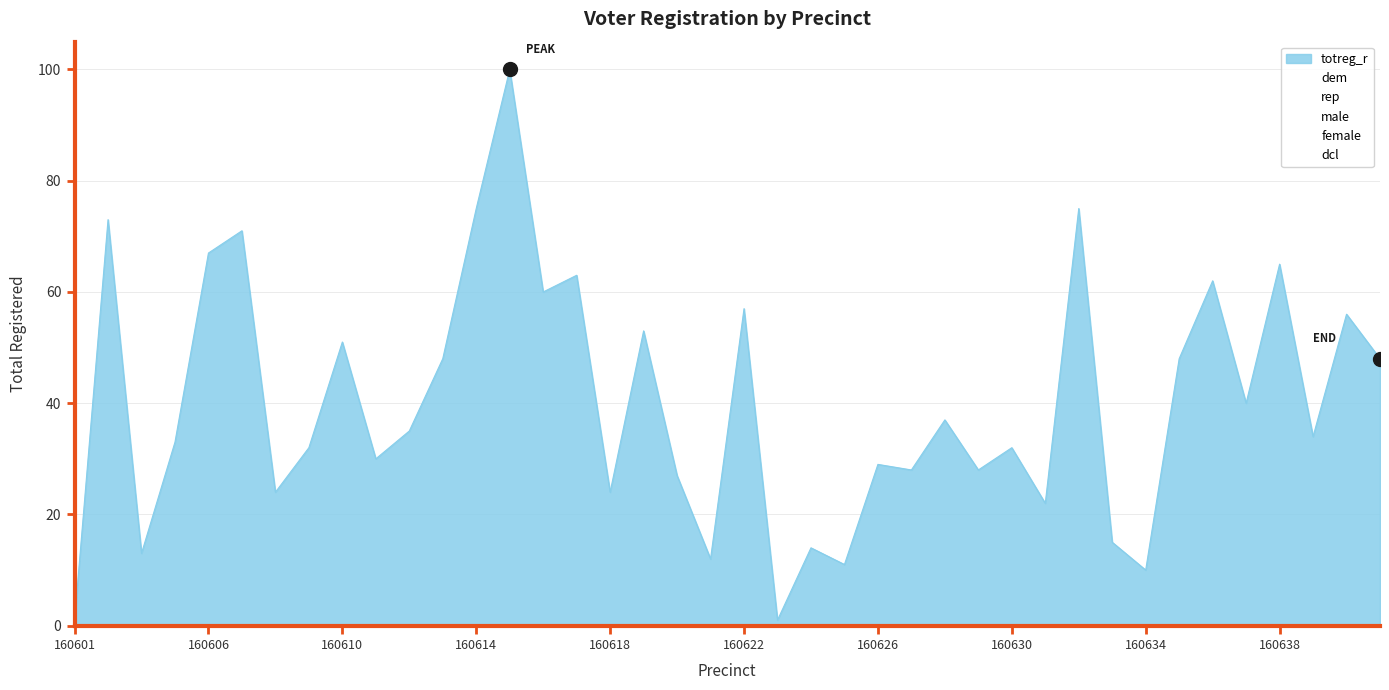

How many distinct data groups are displayed?

6